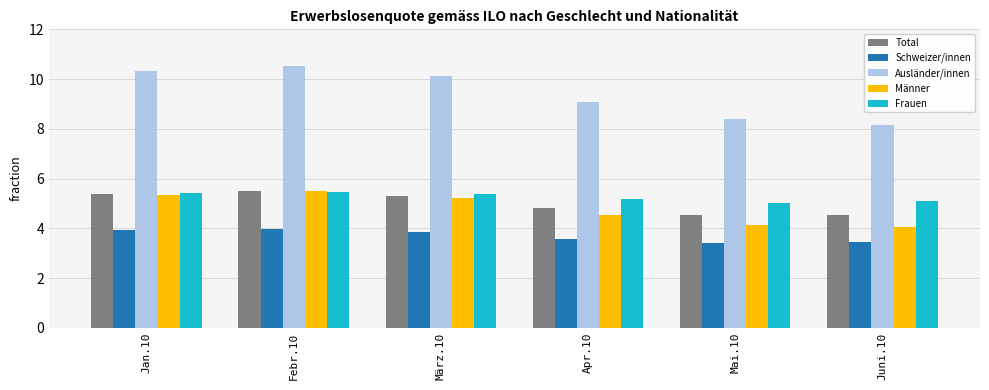

What is the value of the Schweizer/innen bar at the 3rd from the left?

3.9